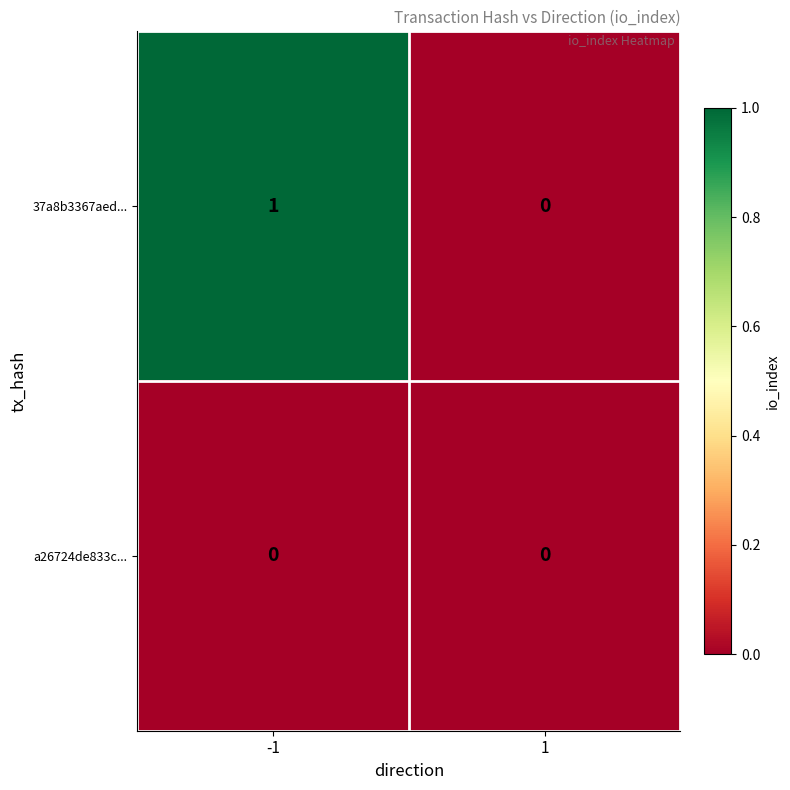

True or false: 37a8b3367aed... has a value of -1 at 1.

False